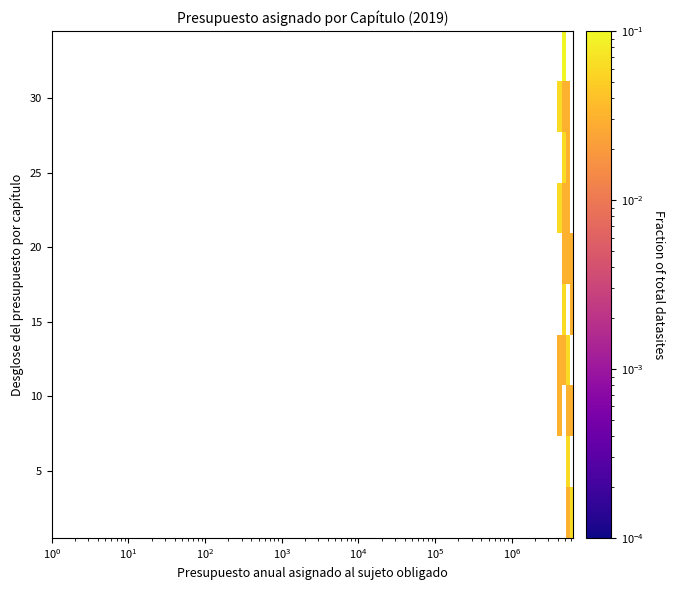

How many data points does each series have?

10